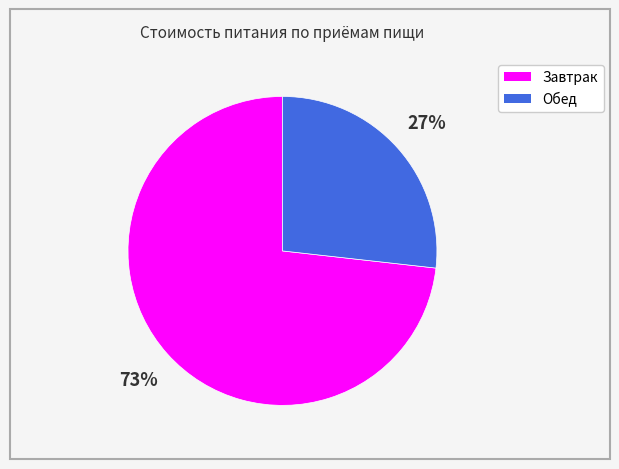

To the nearest percent, what is the combined percentage of Завтрак and Обед?

100%